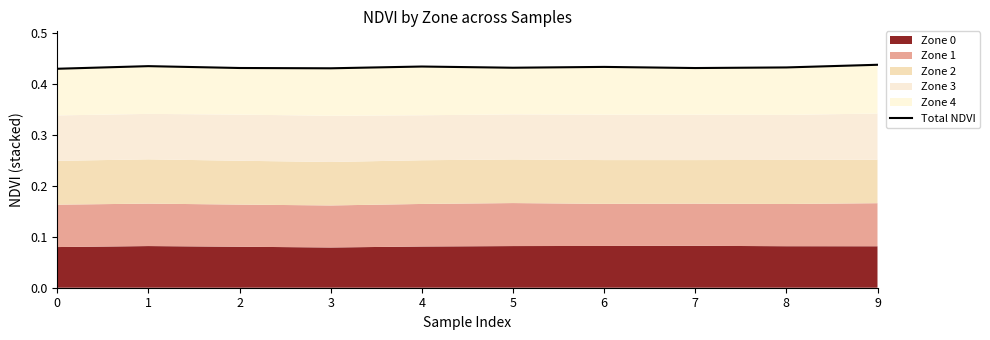

How many values are between 0 and 1?

10